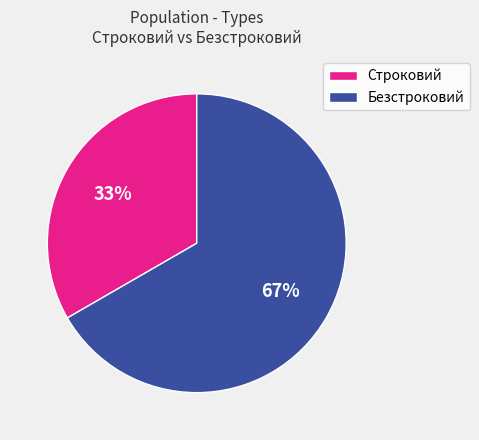

What is the ratio of the value at Безстроковий to the value at Строковий?

2.0